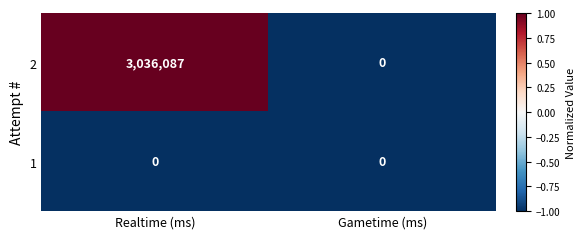

Reading left to right, extract all data points from this chart.

2: 3036087	0
1: 0	0